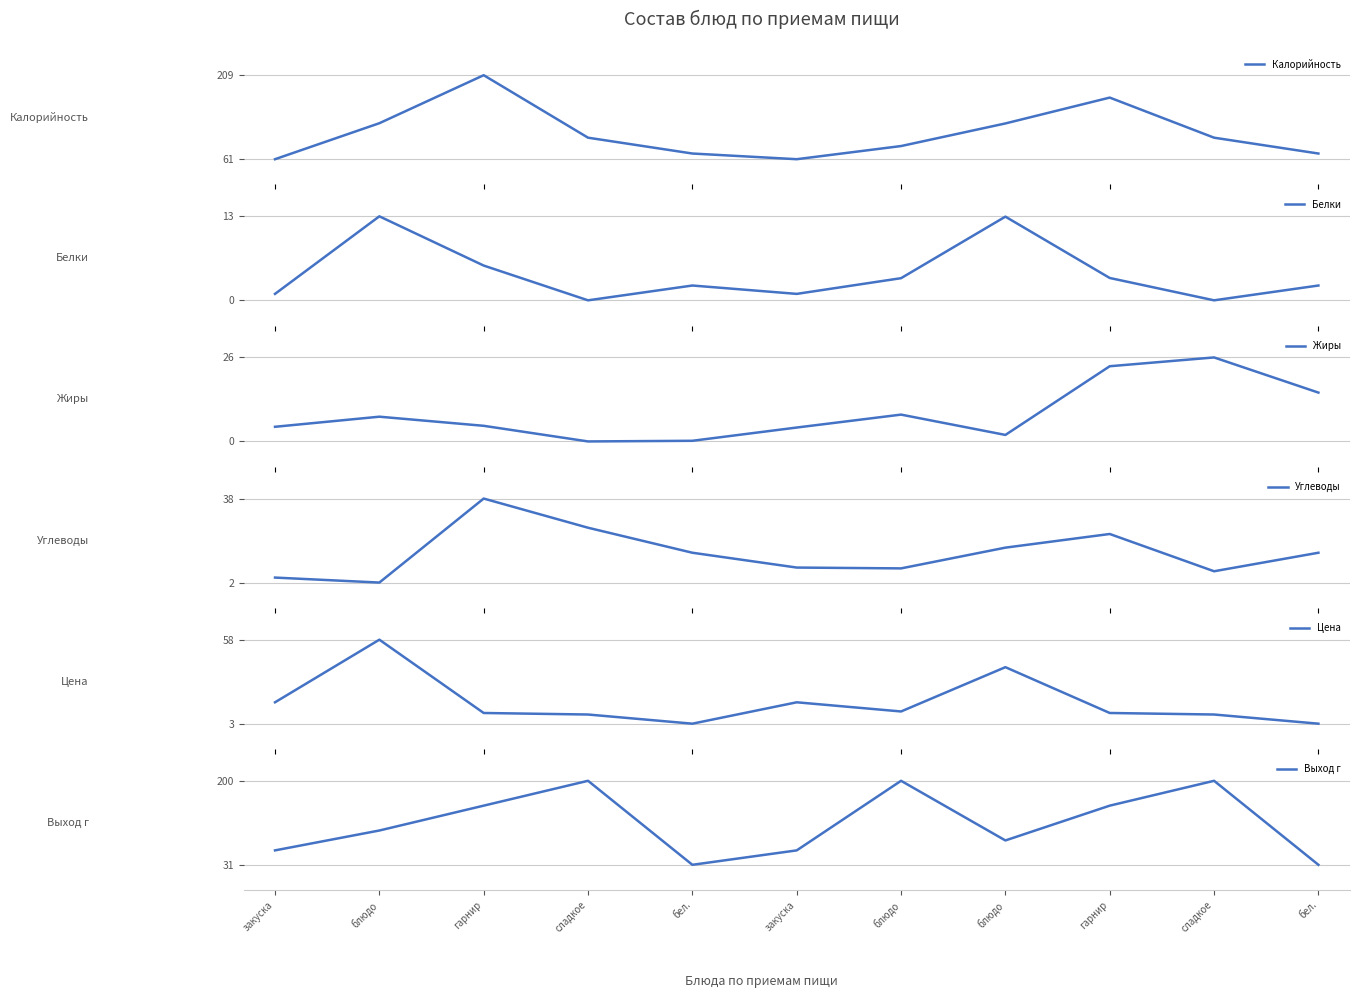

Rank the series by their maximum value, from lowest to highest.

Белки, Жиры, Углеводы, Цена, Выход г, Калорийность